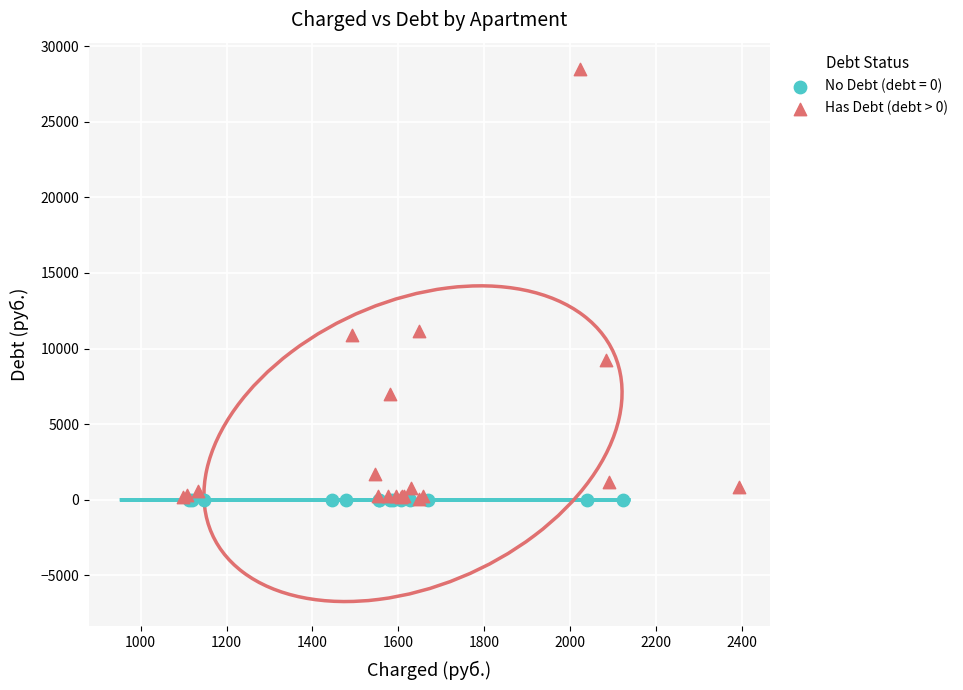

What are all the series names shown in the legend?

No Debt (debt = 0), Has Debt (debt > 0)